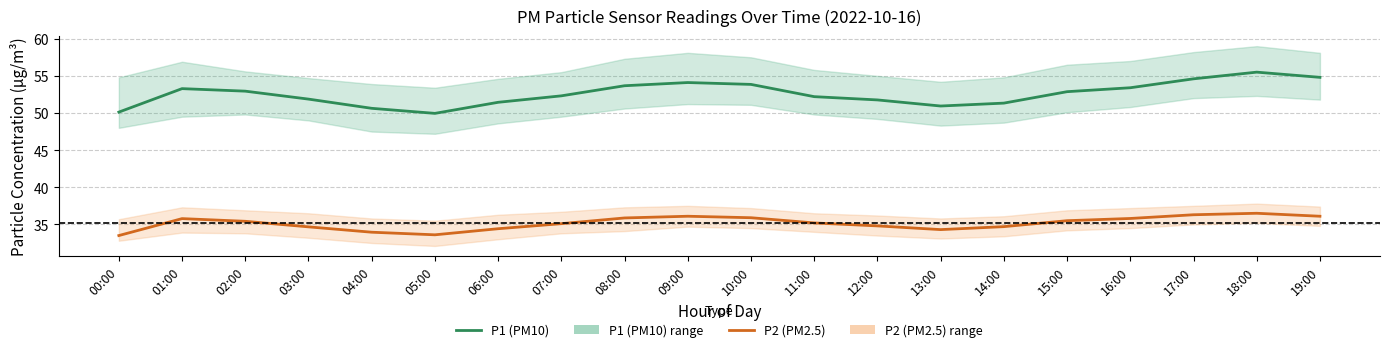

True or false: P2 (PM2.5) and P1 (PM10) cross at least once.

False